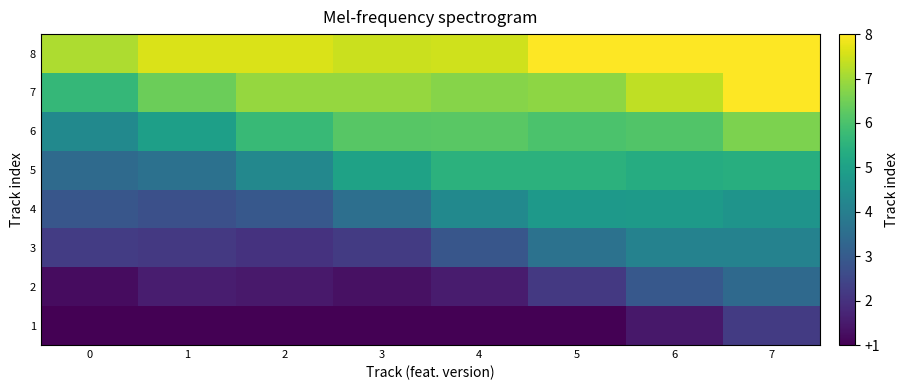

What is the smallest value displayed?

-0.2